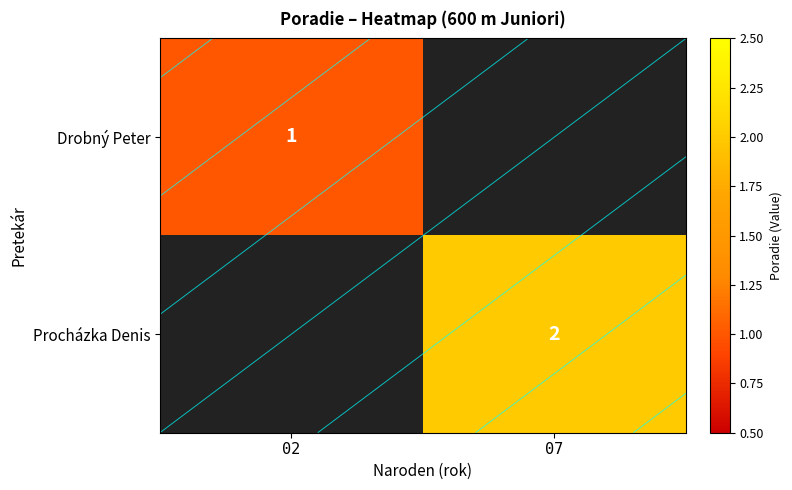

Between 07 and 02, which is larger?

02